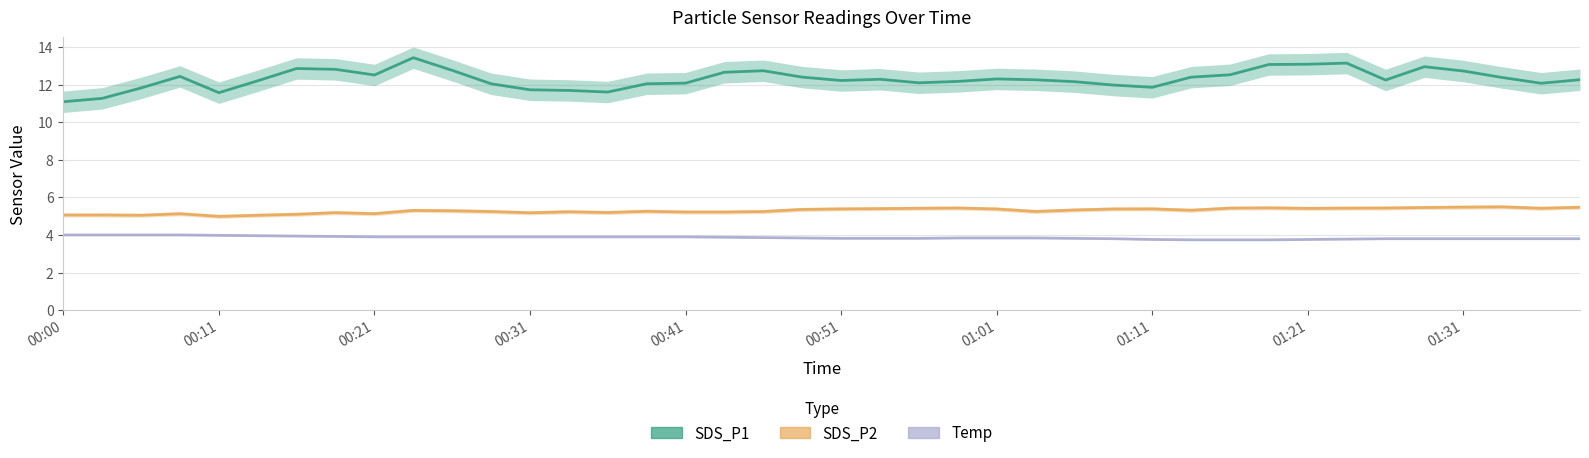

What is the lowest value of the SDS_P1 series?

11.1